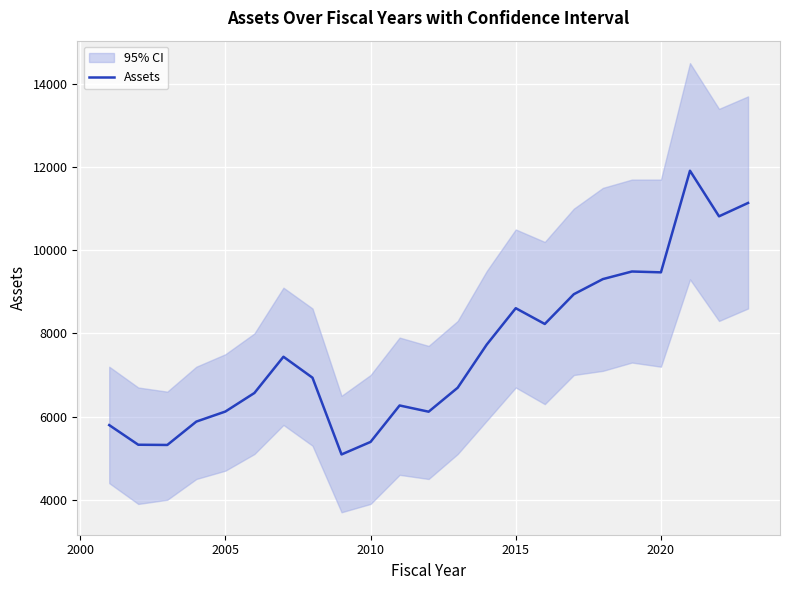

What is the highest value of the Assets series?

11912.3